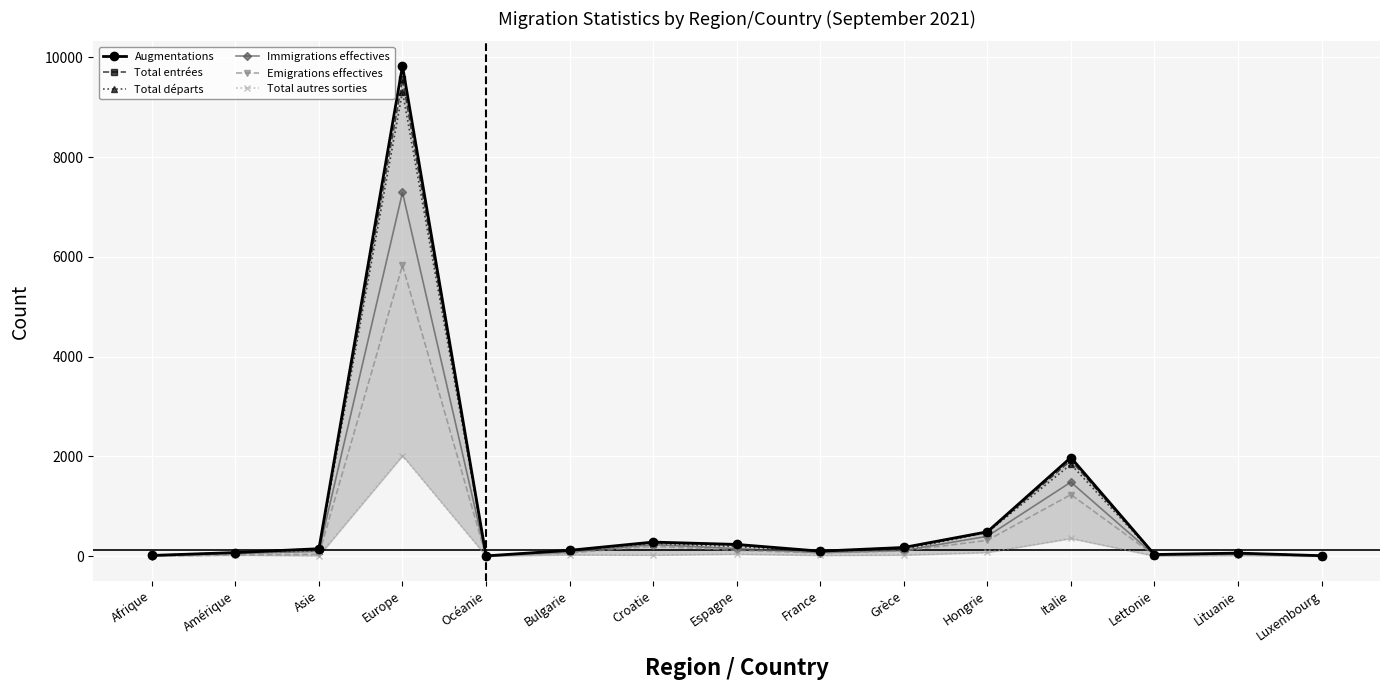

Where is Total départs nearest to the value 4658?

Italie